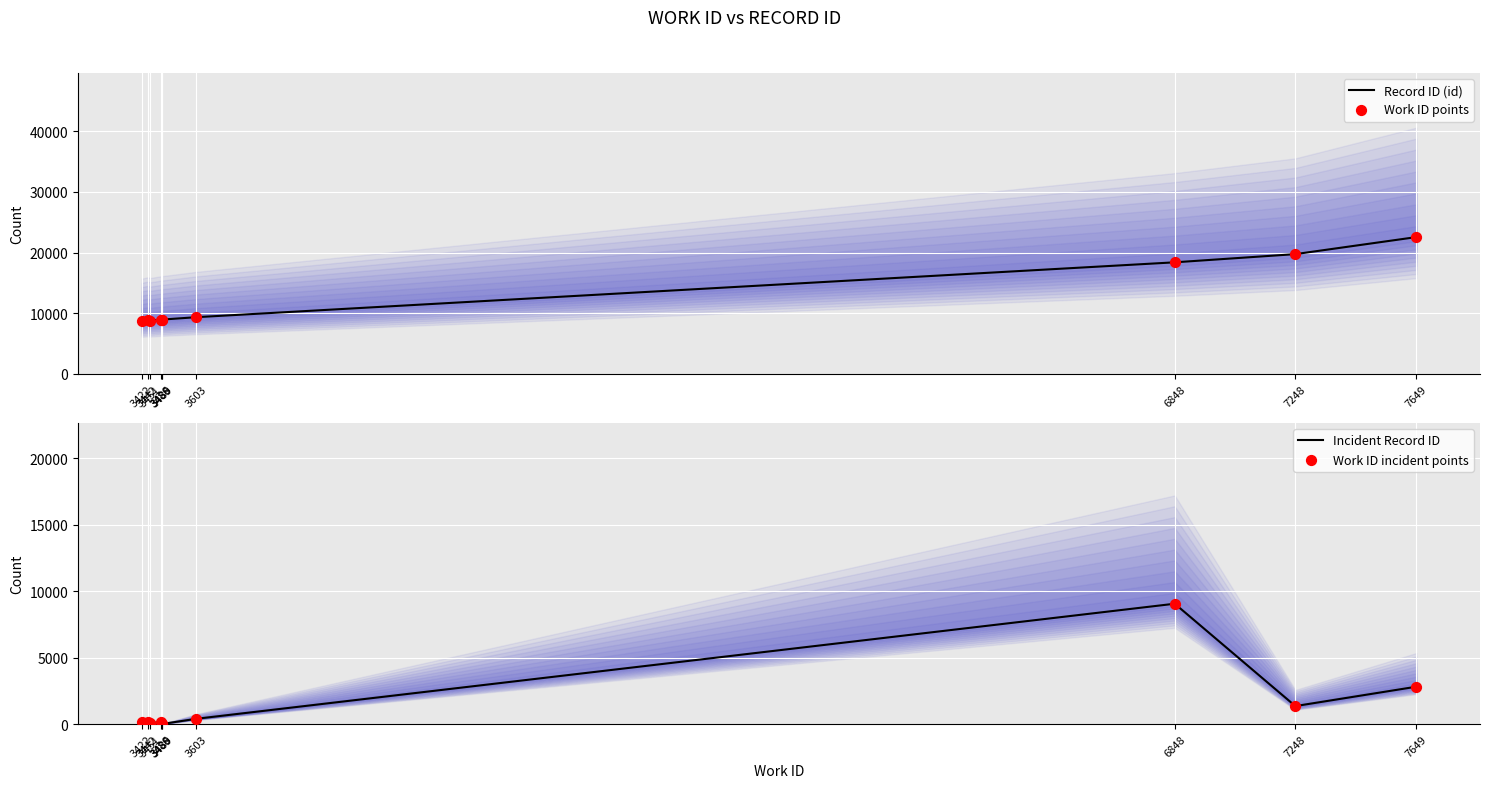

At how many categories does at least one series exceed 11807?

3